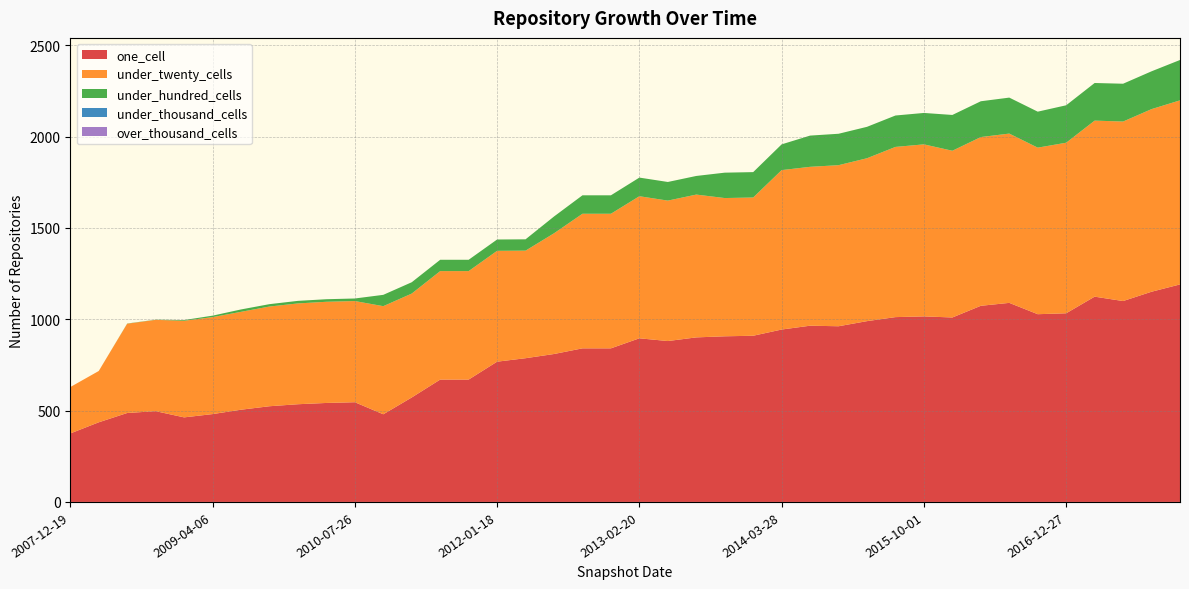

Reading right to left, list all the values displayed in this chart.

one_cell: 1191	1151	1100	1124	1033	1028	1090	1074	1010	1016	1012	990	962	965	944	910	907	901	881	896	841	841	810	787	768	670	670	572	480	546	542	535	524	505	481	463	497	487	436	375
under_twenty_cells: 1008	1000	983	964	934	912	927	924	913	942	932	892	882	870	873	757	757	782	769	778	737	737	661	589	607	594	594	569	592	554	554	552	546	536	531	529	500	489	281	254
under_hundred_cells: 221	207	207	206	205	197	197	196	196	172	172	172	172	171	141	139	139	102	102	102	101	101	92	62	62	62	62	62	62	14	14	14	13	13	8	4	1	1	0	0
under_thousand_cells: 0	0	0	0	0	0	0	0	0	0	0	0	0	0	0	0	0	0	0	0	0	0	0	0	0	0	0	0	0	0	0	0	0	0	0	0	0	0	0	0
over_thousand_cells: 0	0	0	0	0	0	0	0	0	0	0	0	0	0	0	0	0	0	0	0	0	0	0	0	0	0	0	0	0	0	0	0	0	0	0	0	0	0	0	0